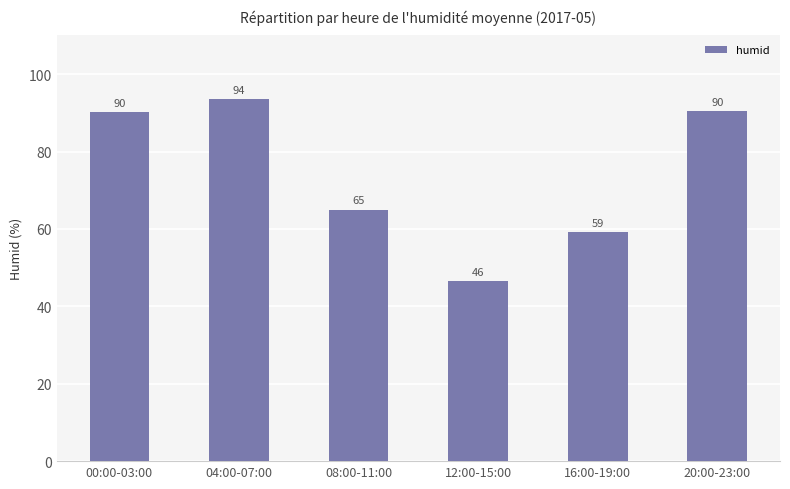

The value at 04:00-07:00 is 148.6. True or false?

False